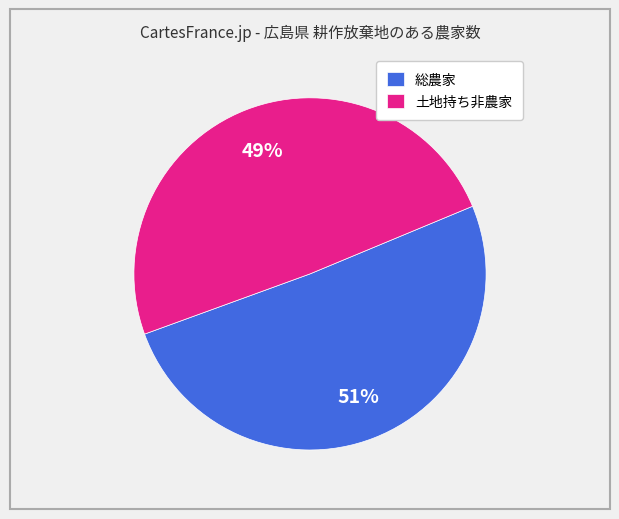

The 土地持ち非農家 slice represents 49% of the pie. True or false?

True